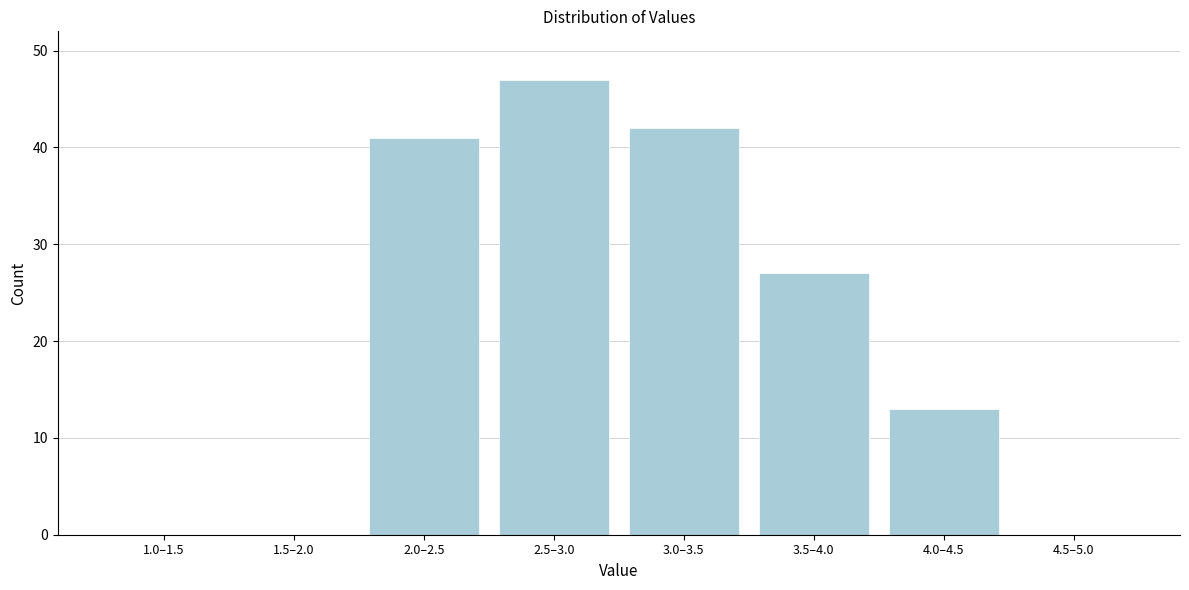

Reading right to left, list all the values displayed in this chart.

4.5–5.0=0	4.0–4.5=13	3.5–4.0=27	3.0–3.5=42	2.5–3.0=47	2.0–2.5=41	1.5–2.0=0	1.0–1.5=0